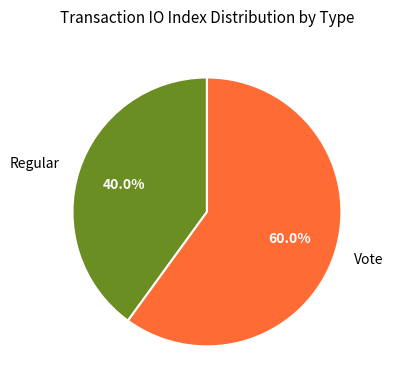

What is the smallest slice in the pie chart?

Regular